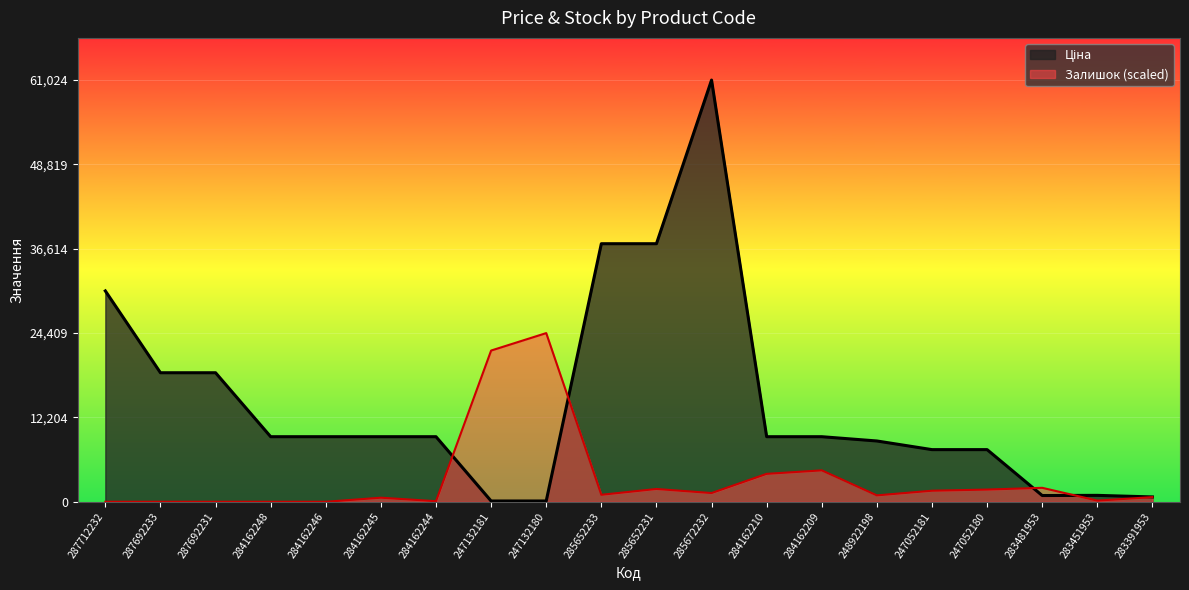

At which label does Ціна first exceed 9416?

287712232